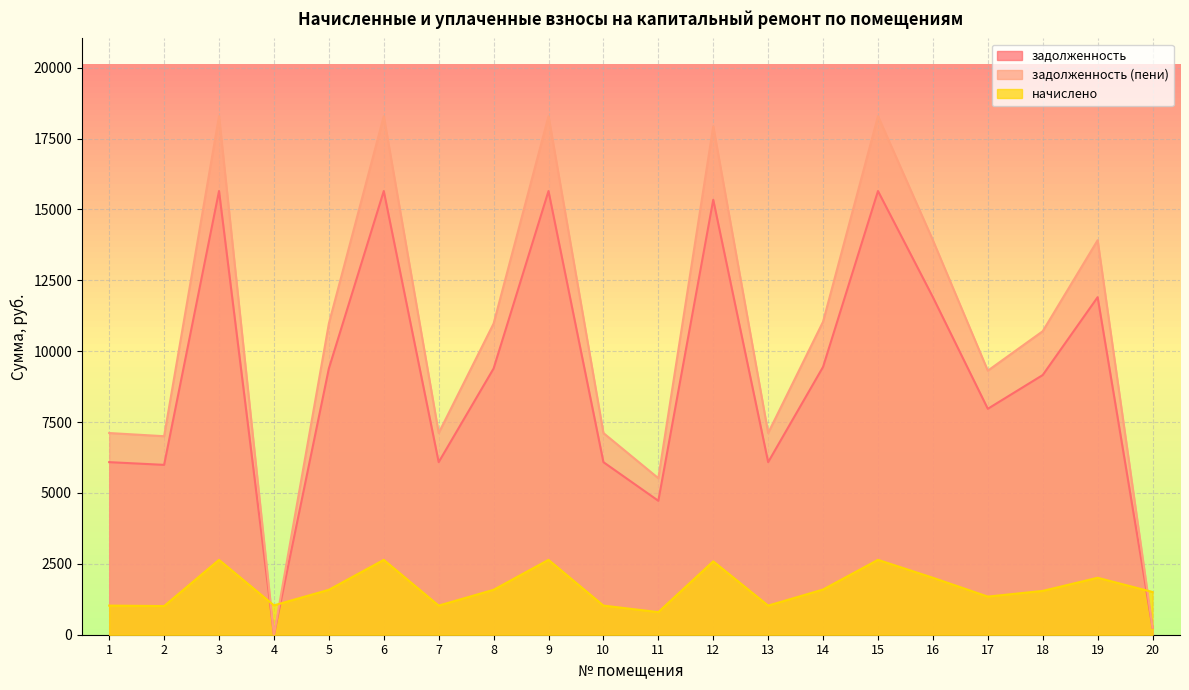

What is the value of the начислено point at the 9th from the left?

2640.6